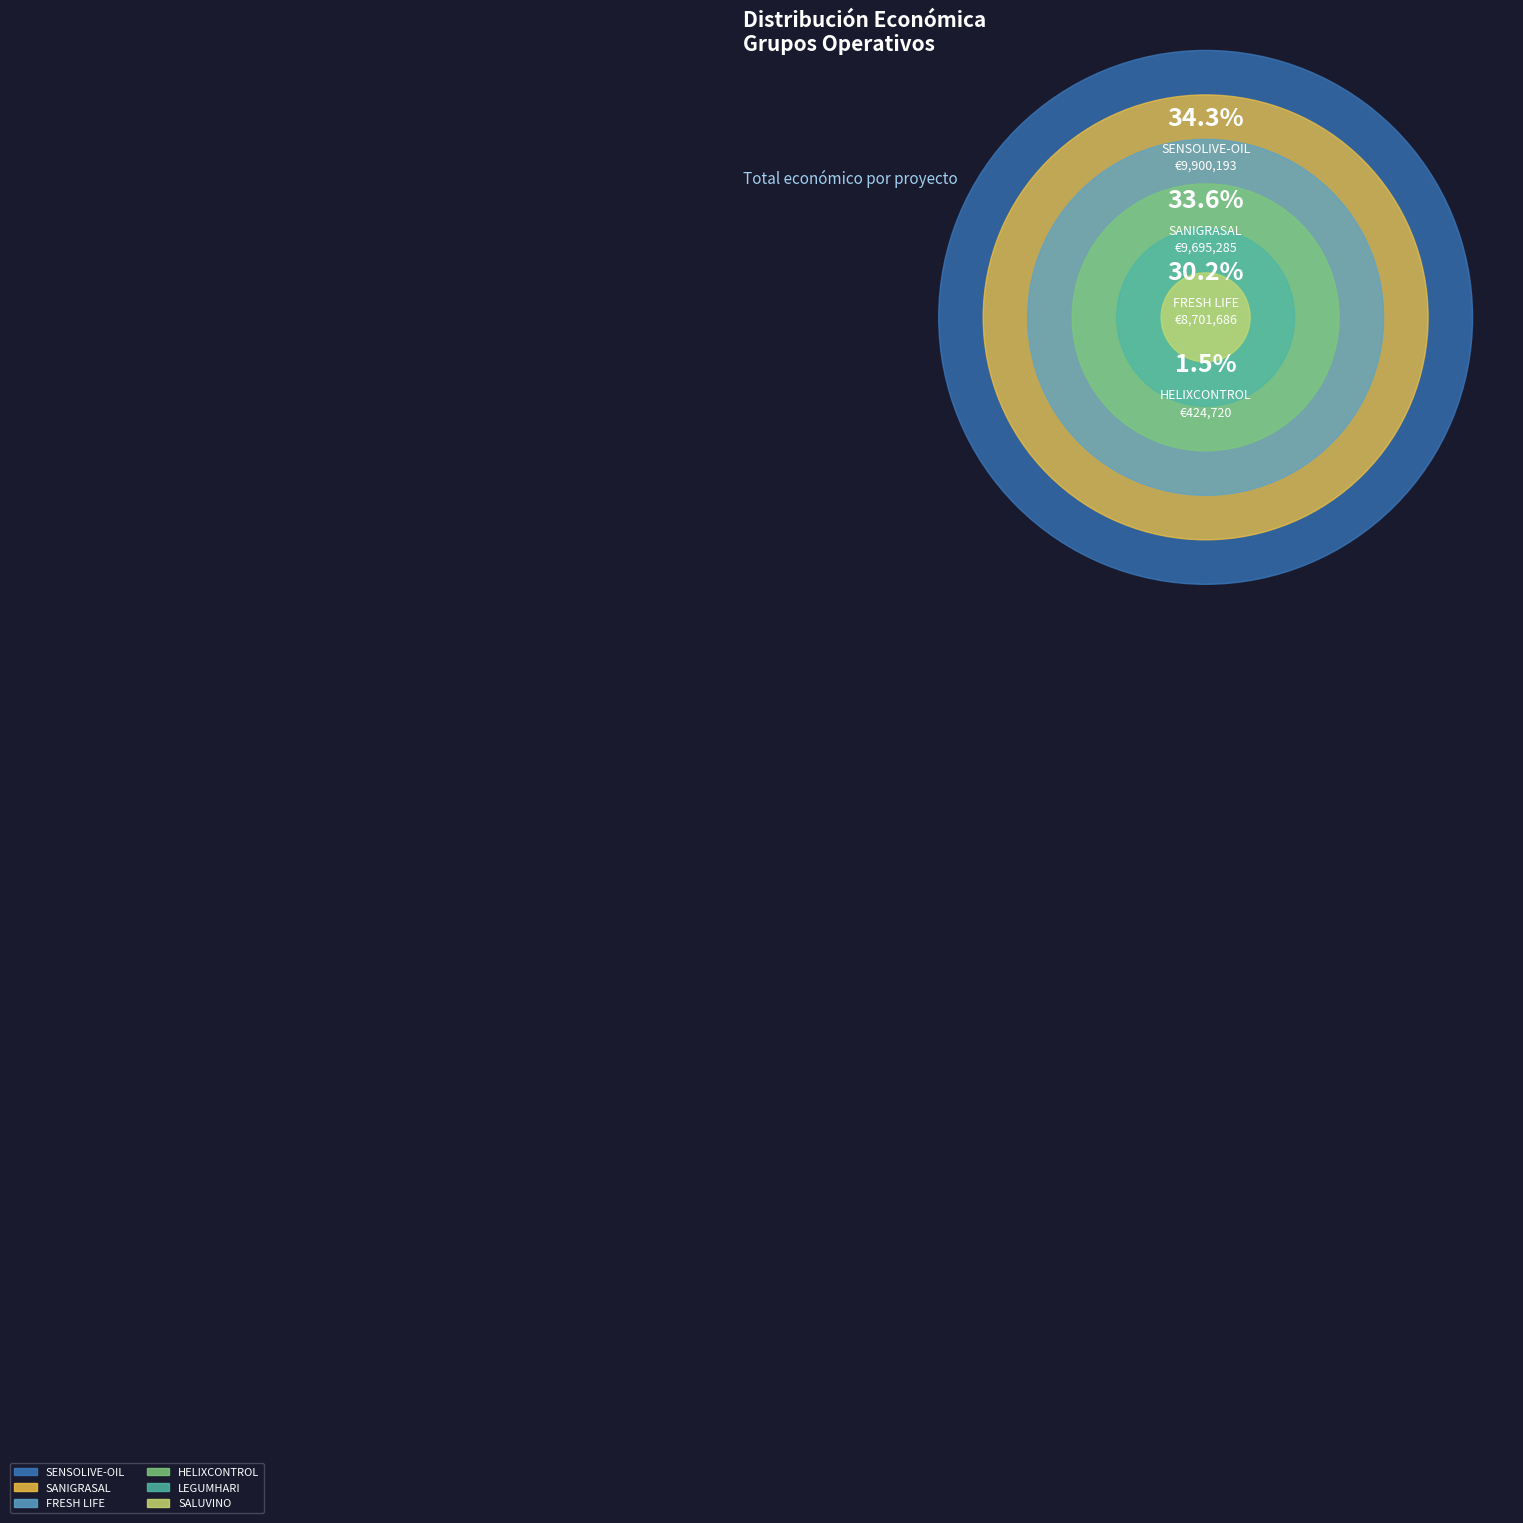

Does SALUVINO account for over 50% of the chart?

No